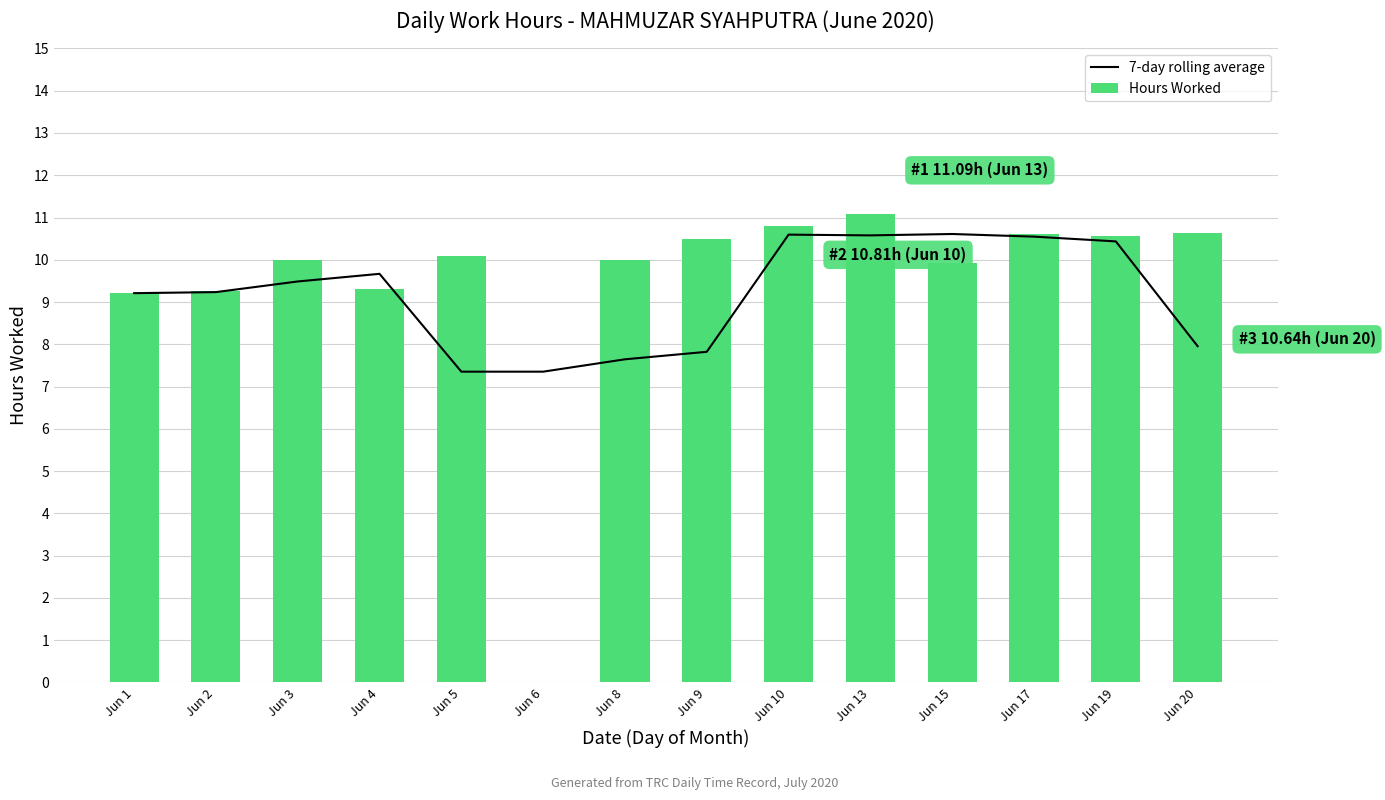

At which category is the sum across all series the highest?

Jun 13